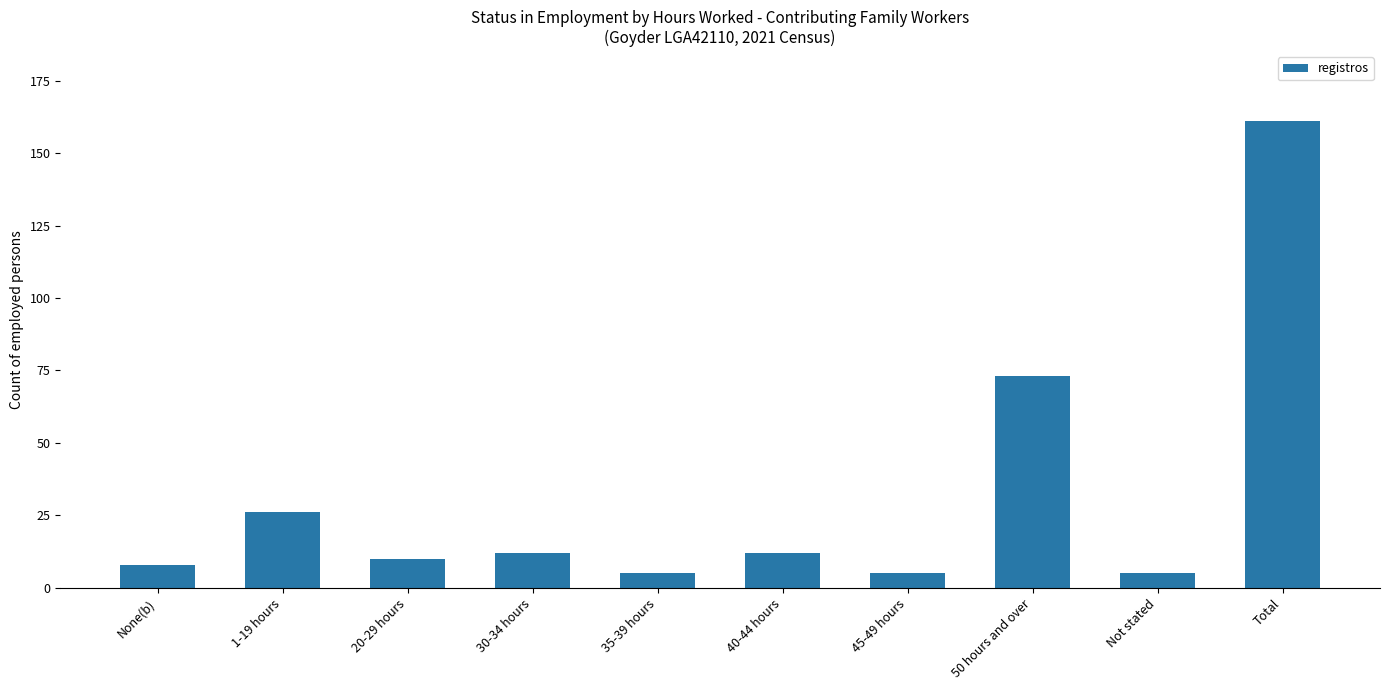

How many data points does each series have?

10